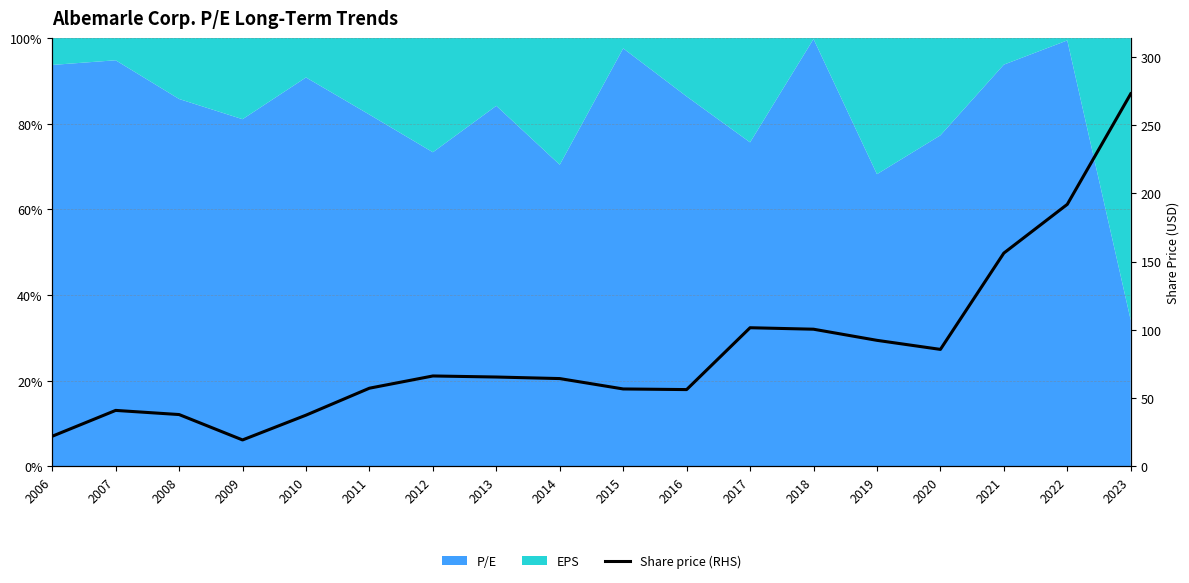

What is the average value?

84.7